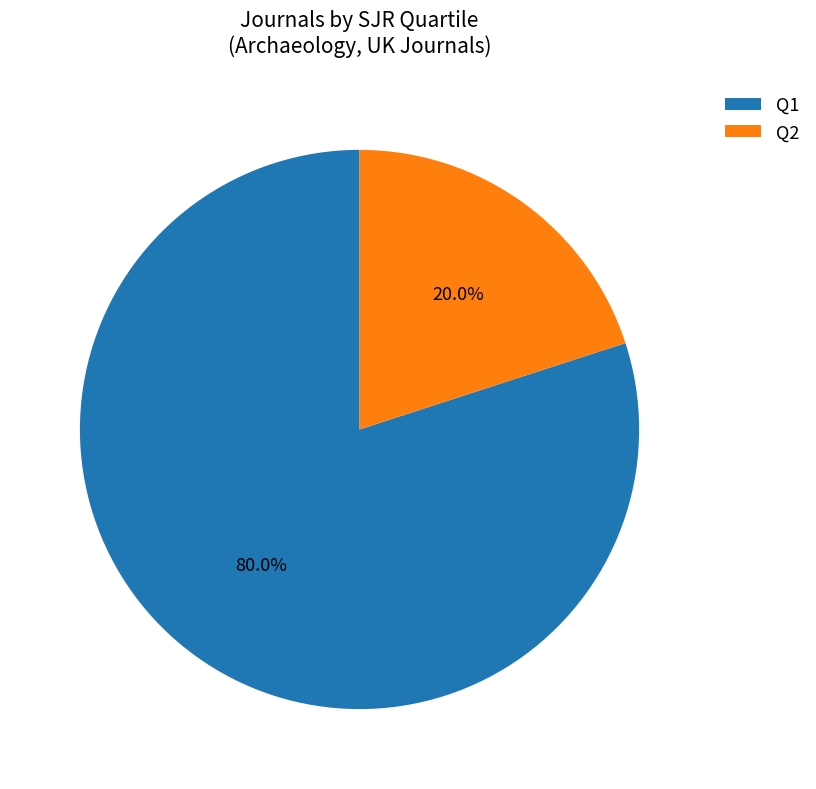

To the nearest percent, what is the difference between the largest and smallest slice percentages?

60%